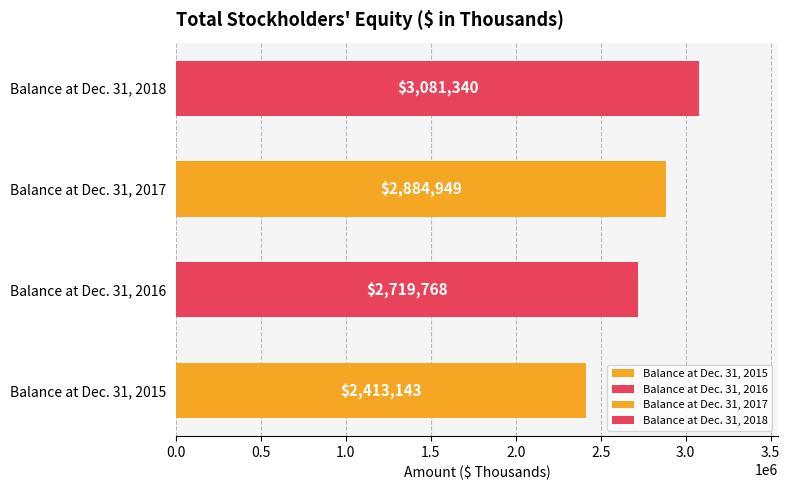

What is the change in value from Balance at Dec. 31, 2015 to Balance at Dec. 31, 2017?

+471806